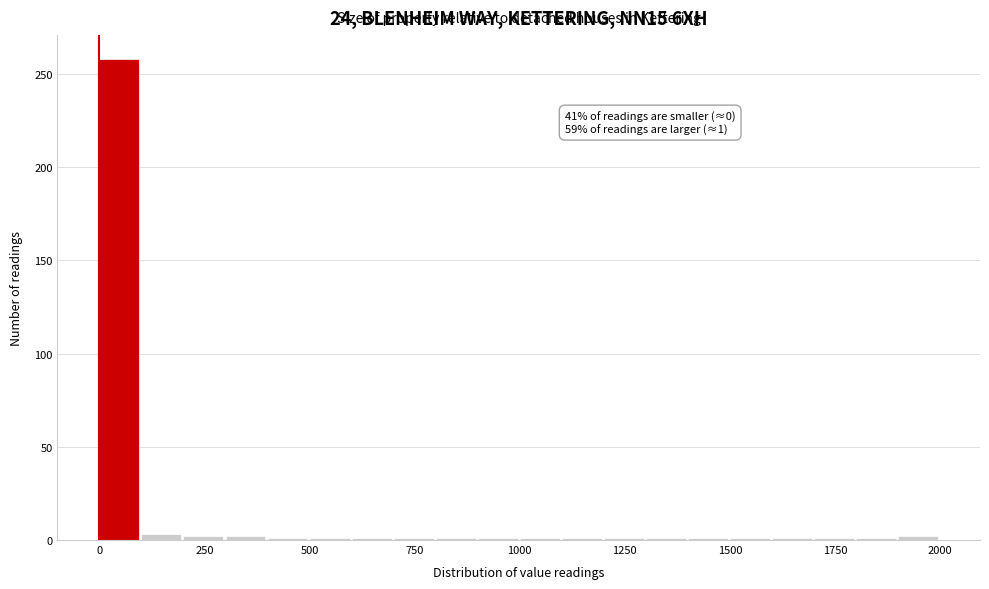

Around what value on the x-axis is the tallest bar? Give the approximate position of its centre, as read against the axis.

50